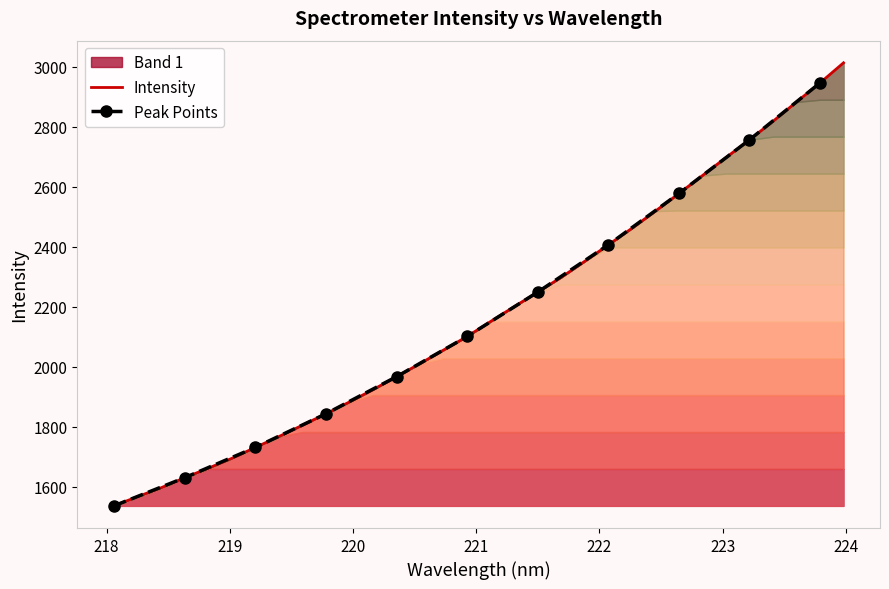

What is the average value?

2179.7